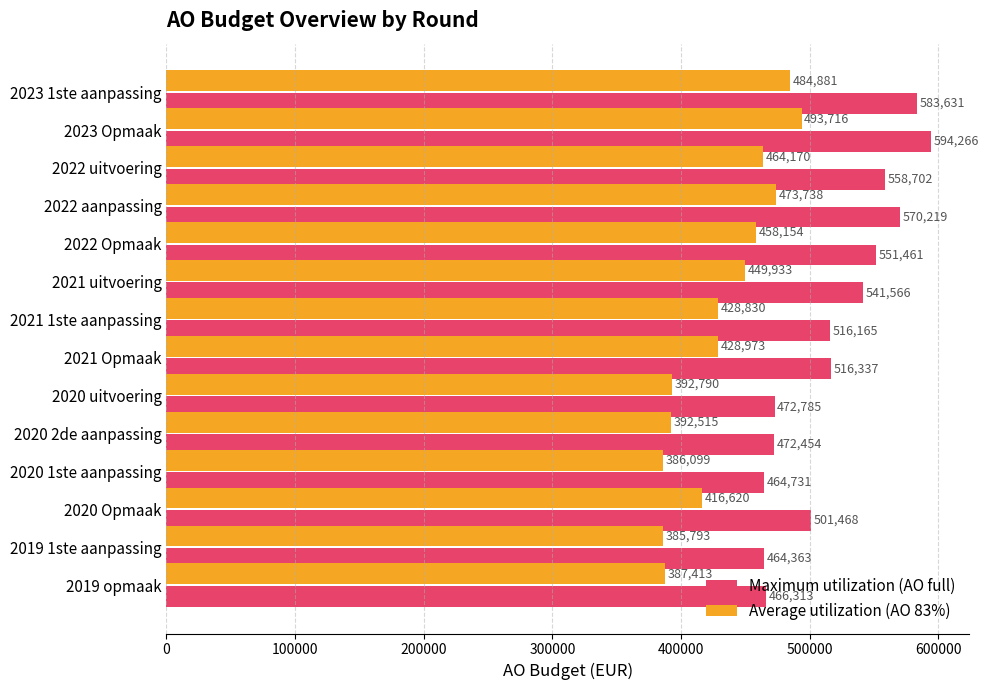

Which series has the largest range (max minus min)?

Maximum utilization (AO full)